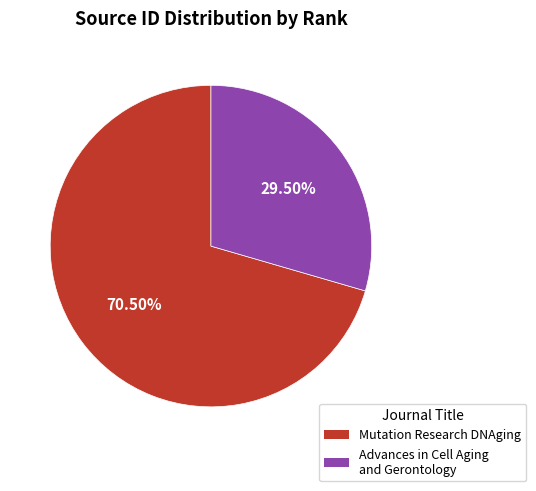

Rank the categories by value from highest to lowest.

Mutation Research DNAging, Advances in Cell Aging and Gerontology